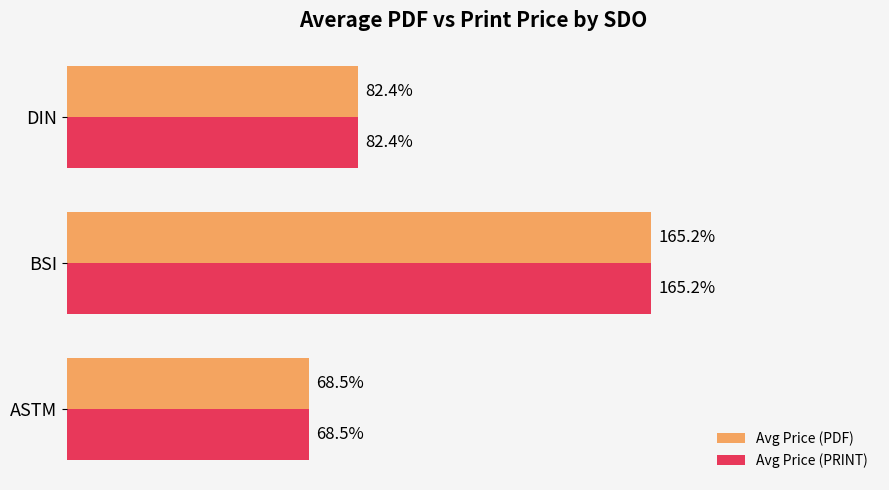

At which category is the sum across all series the highest?

BSI